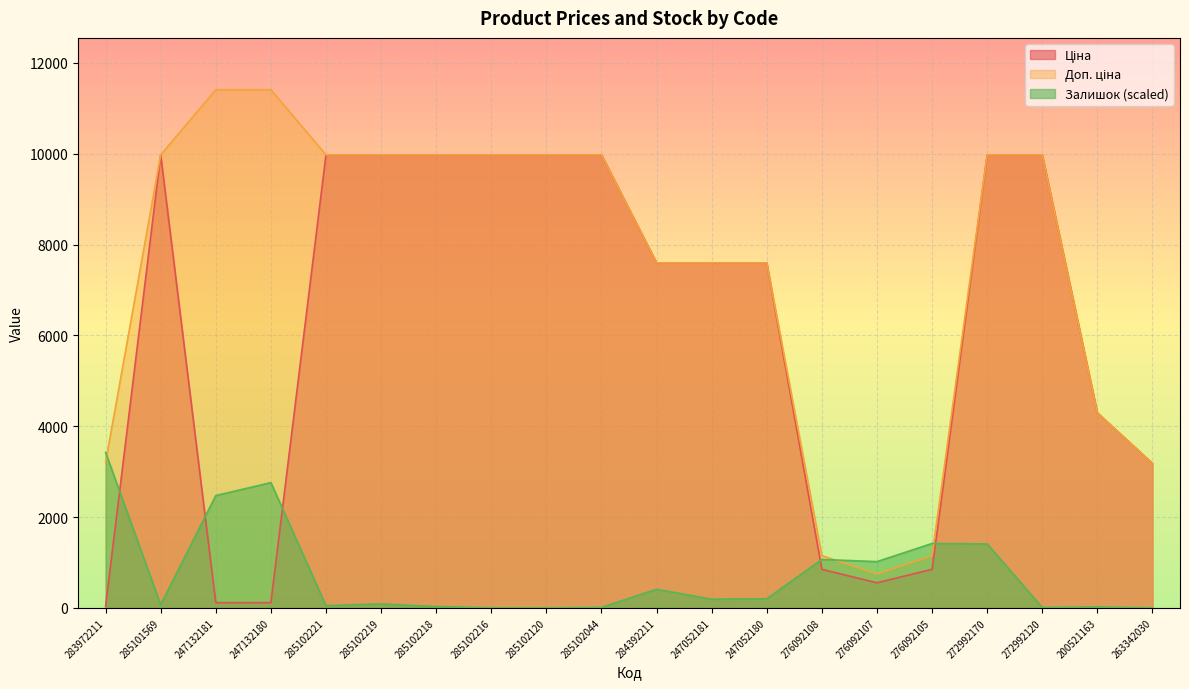

Which series changed the most between 285102219 and 285102120?

Залишок